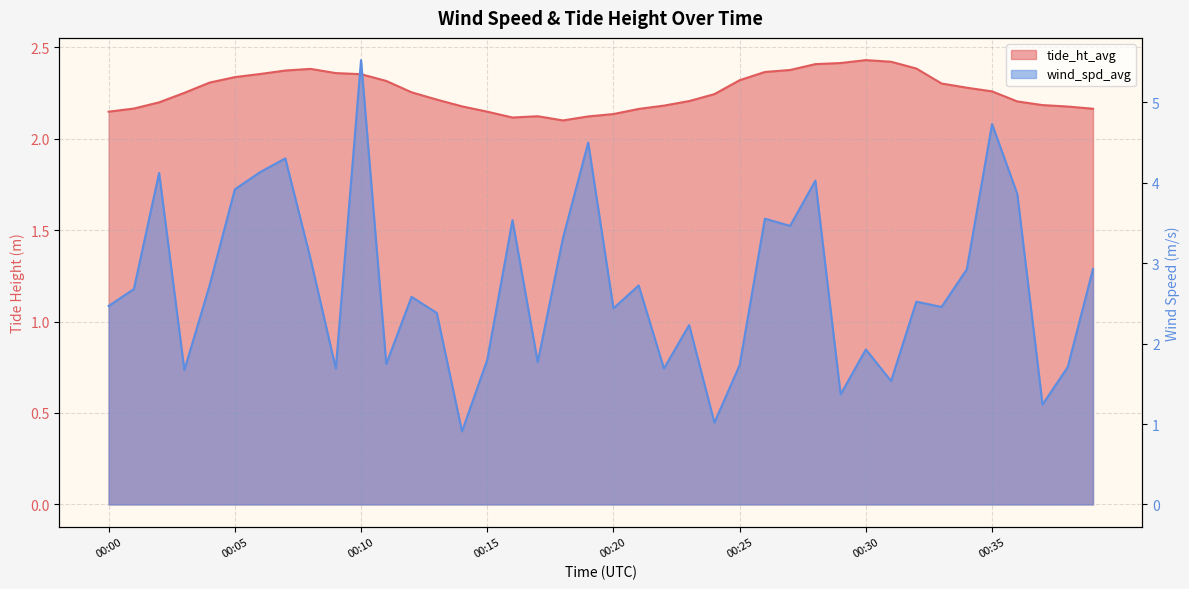

What is the difference between the highest and lowest values at 00:28?

1.6